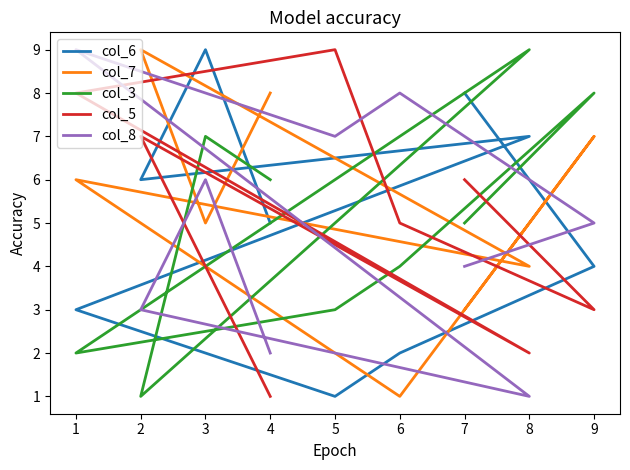

Which category has the lowest value in the col_7 series?

6